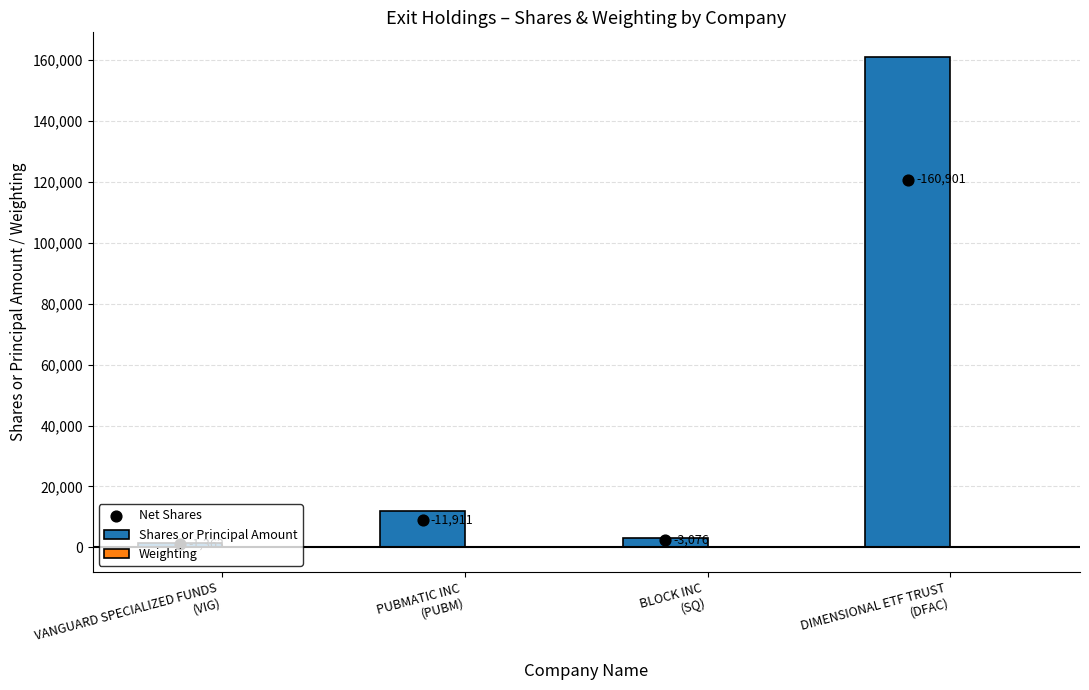

Which series contains the highest Y value?

Shares or Principal Amount